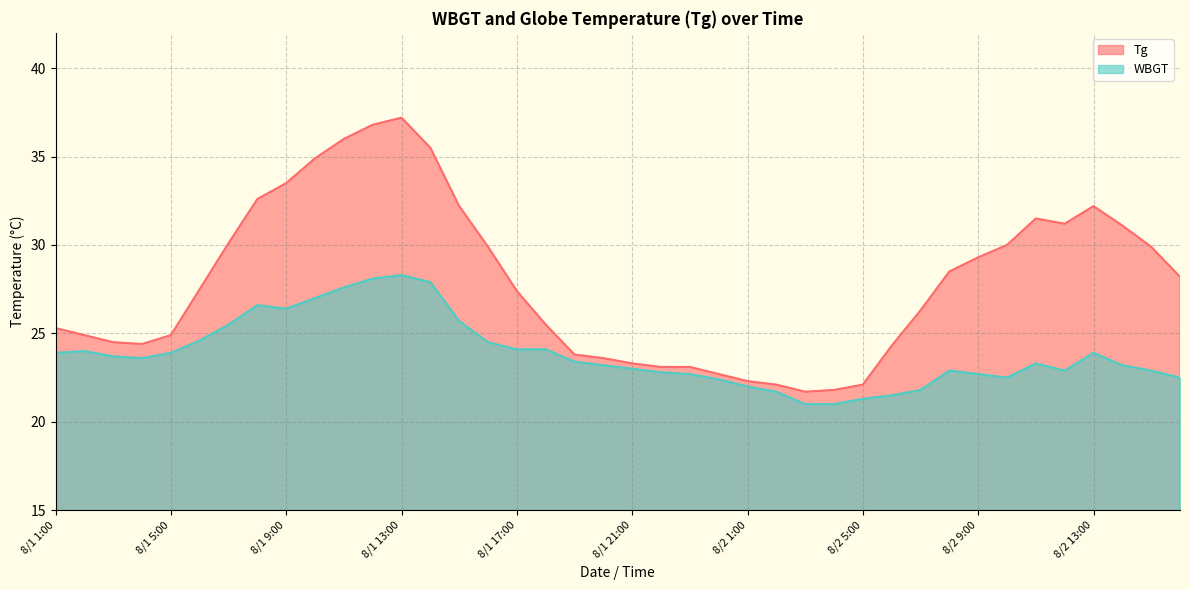

Which series has the largest range (max minus min)?

Tg